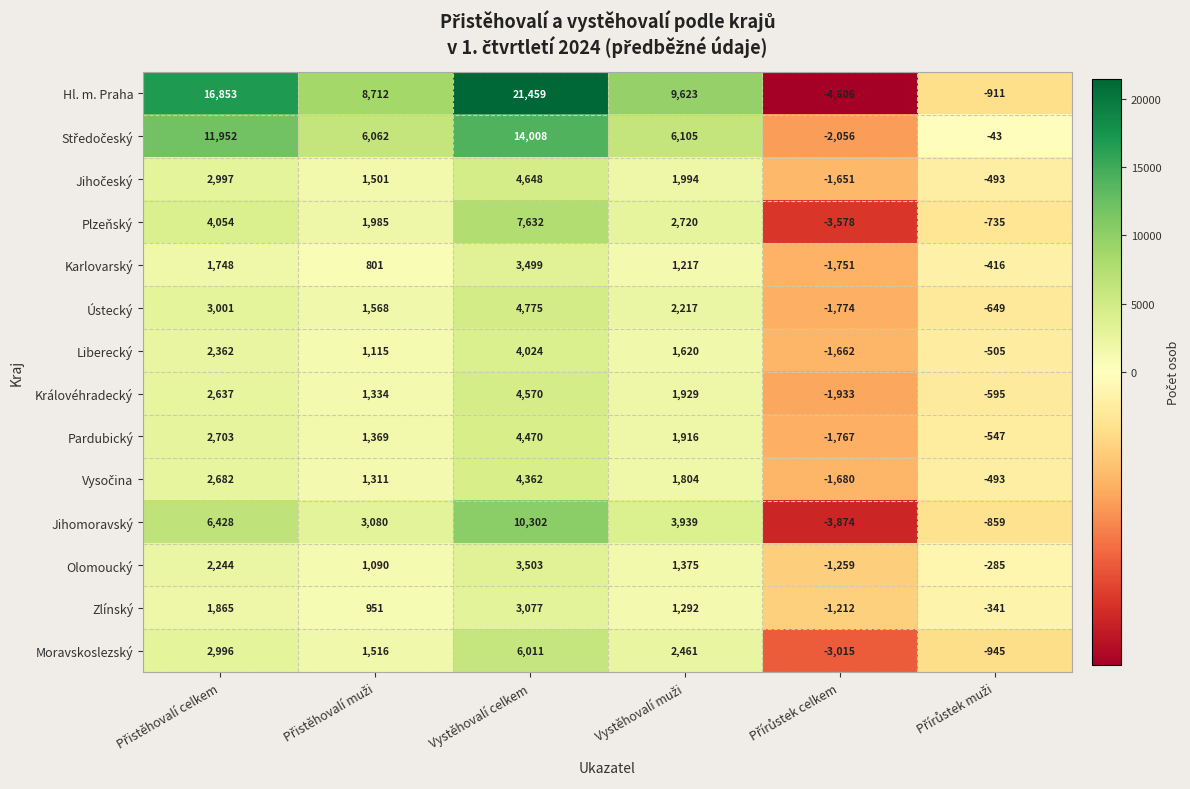

How many data points does each series have?

6